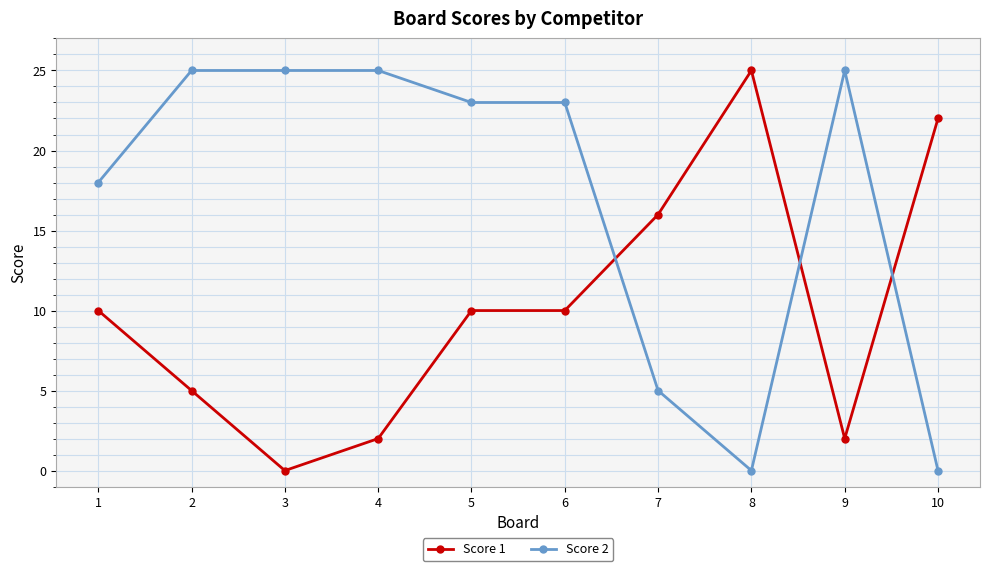

Rank the series by their average value, from highest to lowest.

Score 2, Score 1